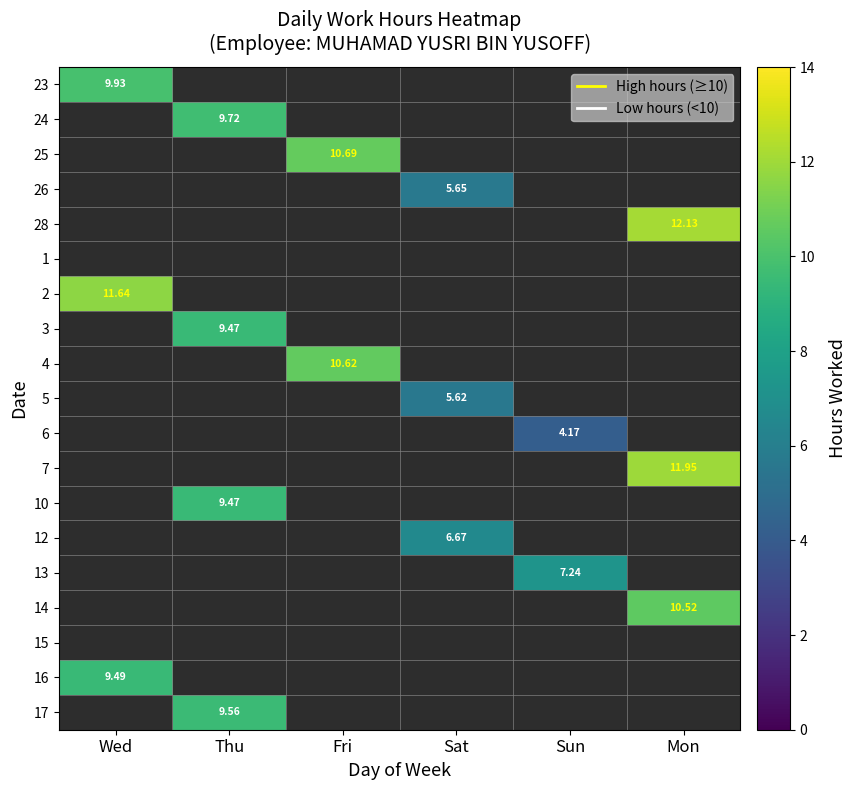

At how many categories does at least one series exceed 9?

4